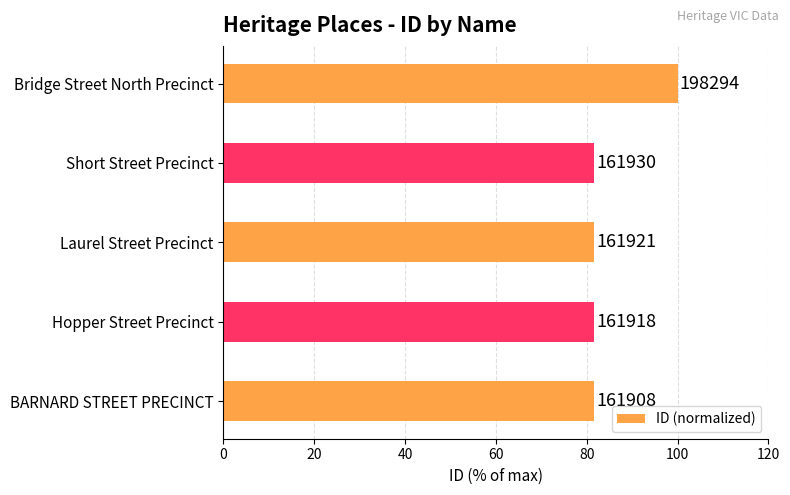

How many bars are there in total?

5